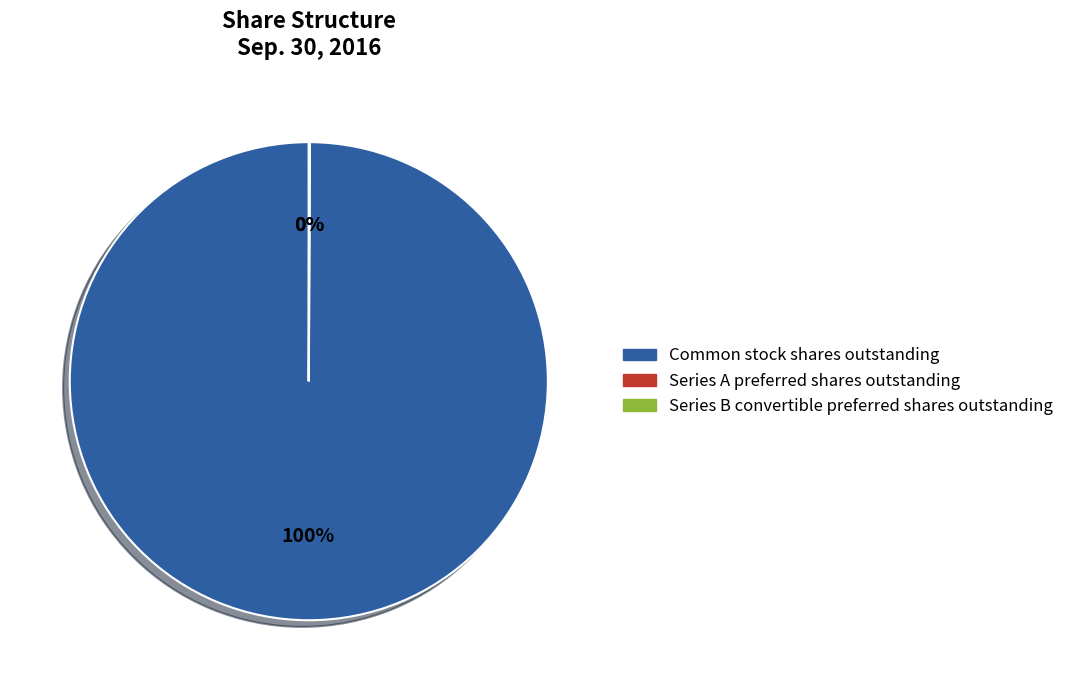

True or false: Common stock shares outstanding accounts for 88% of the total.

False